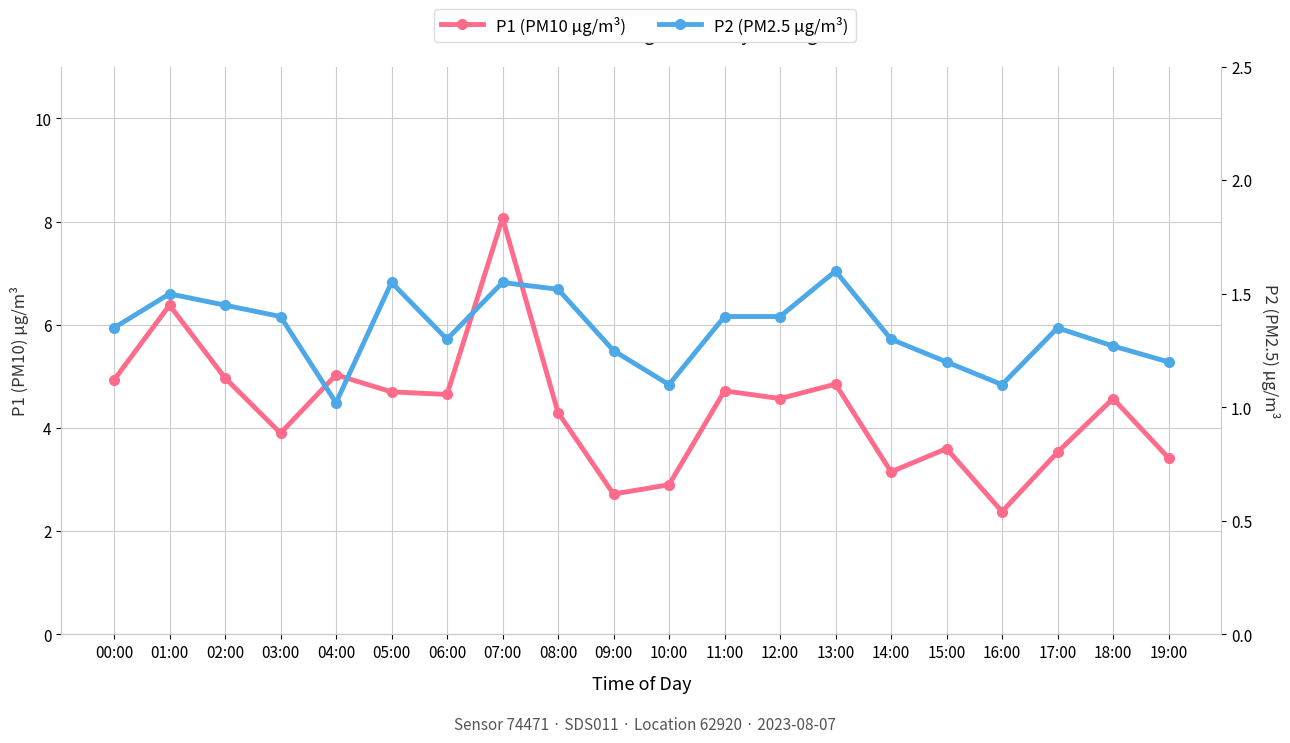

Where is the first local maximum for P2 (PM2.5 µg/m³)?

01:00